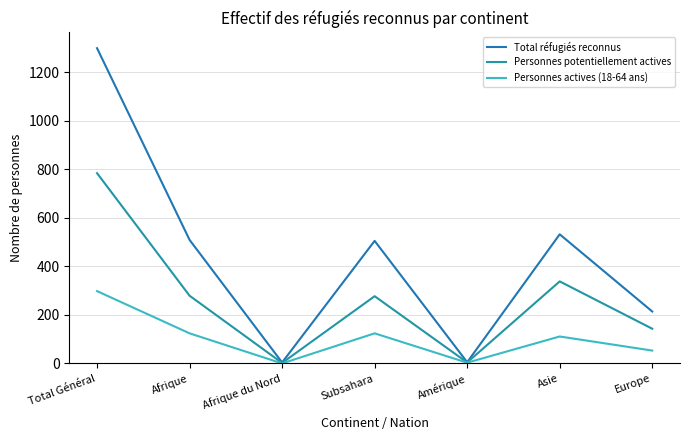

True or false: Personnes potentiellement actives has more than 2 points higher than both neighbors.

False